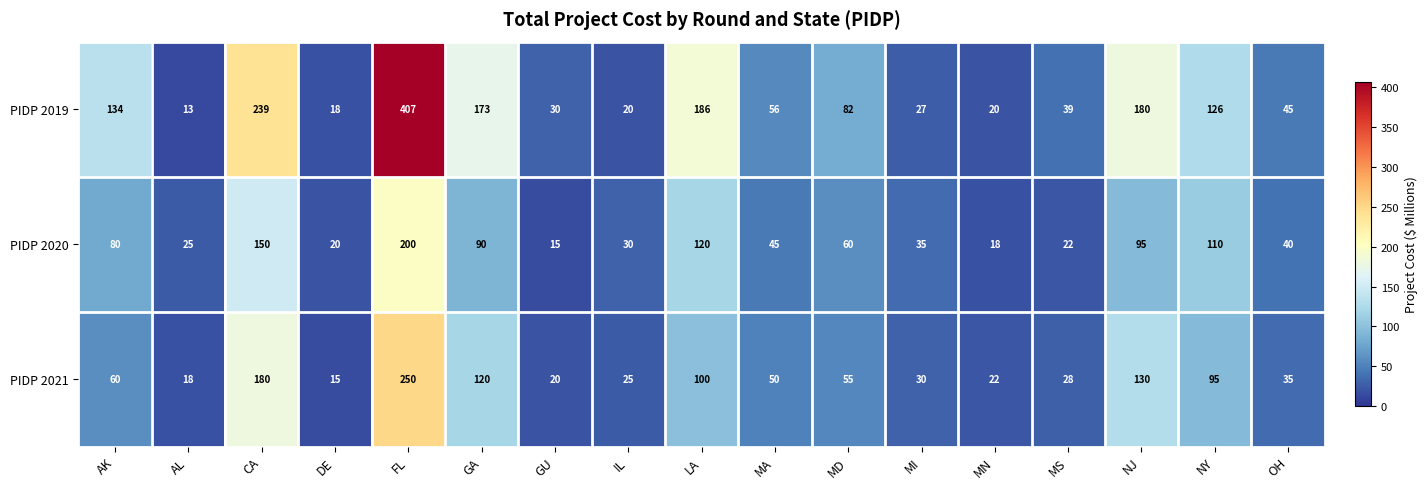

Which category has the lowest value across all series?

AL